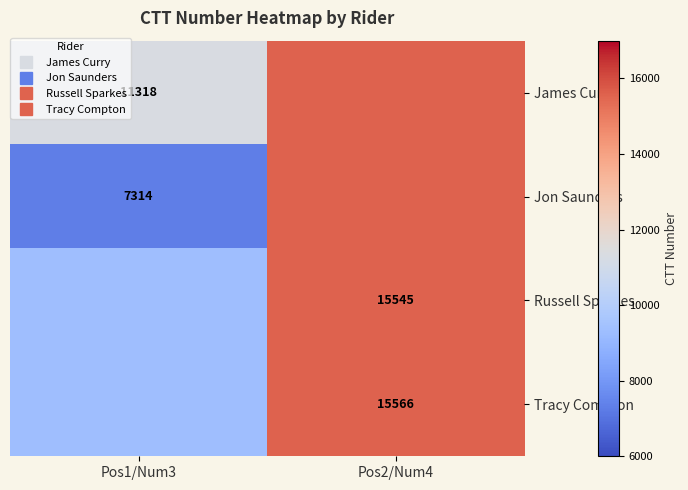

Where is Tracy Compton nearest to the value 12441?

Pos1/Num3